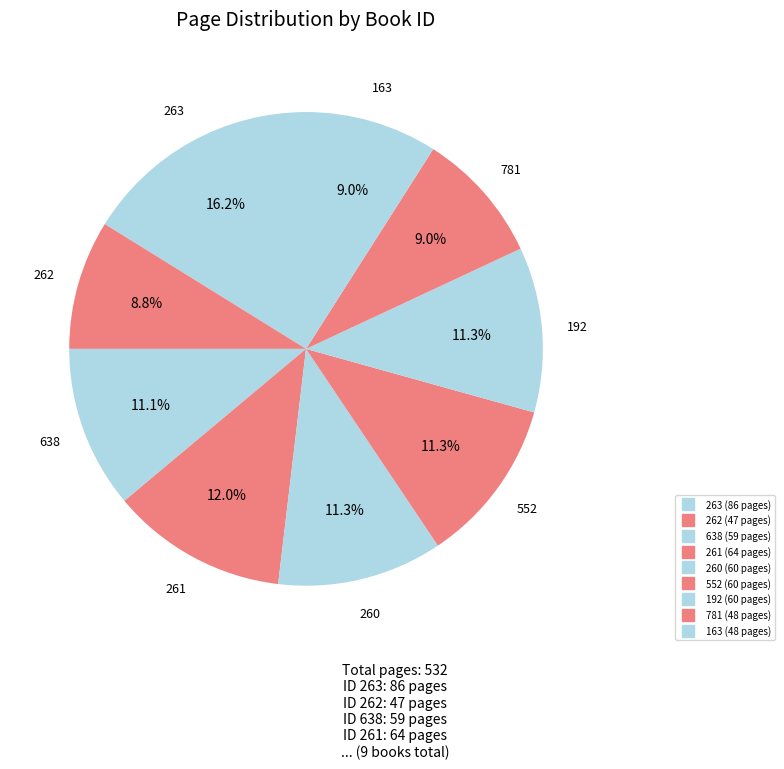

How many slices are in this pie chart?

9